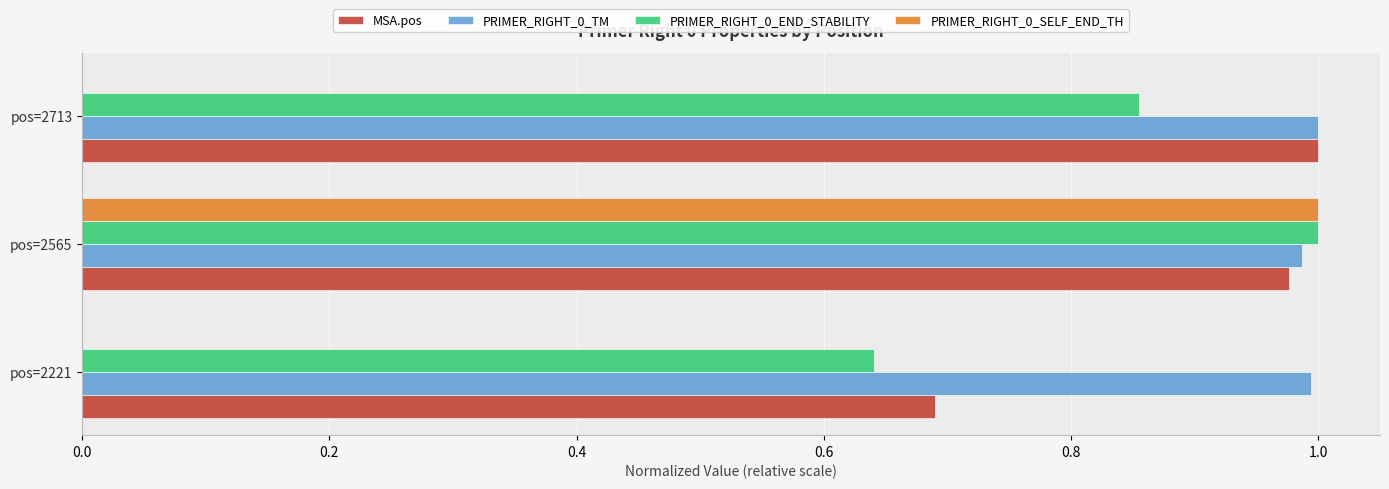

Is it true that MSA.pos equals 1.5 at pos=2565?

False